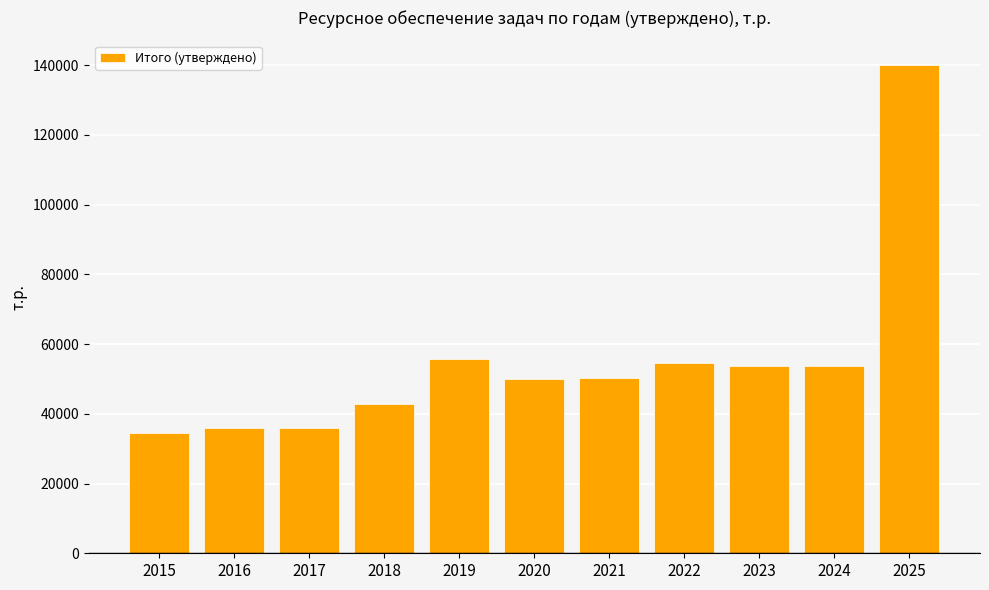

What is the difference between the maximum and minimum values?

105713.5